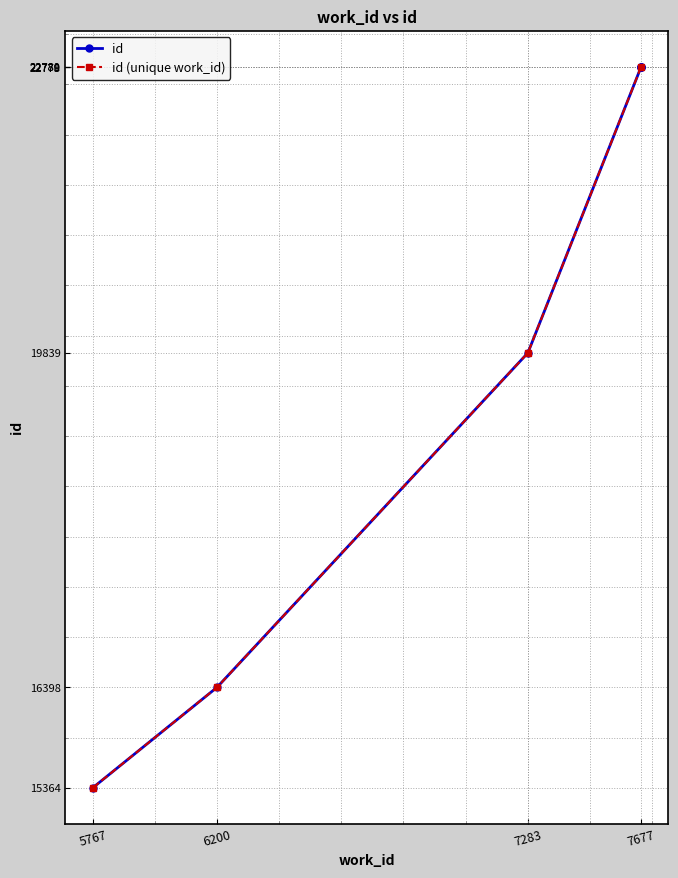

Is this an area chart (filled region under the line)?

No